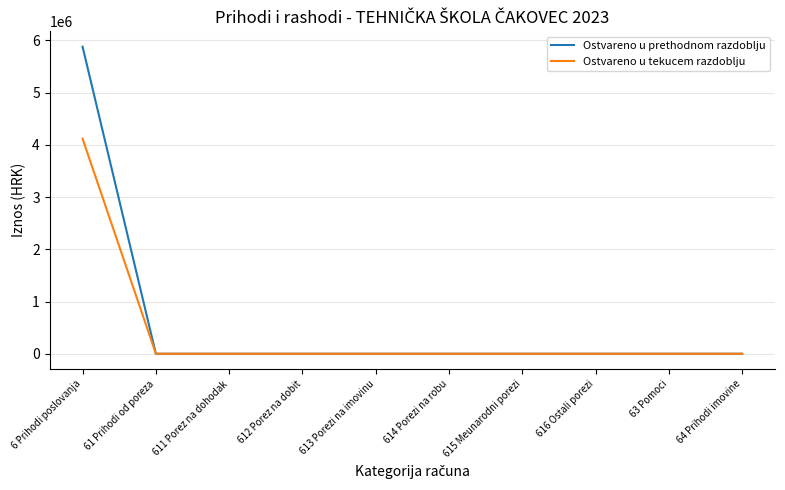

Which series has the largest total across all categories?

Ostvareno u prethodnom razdoblju